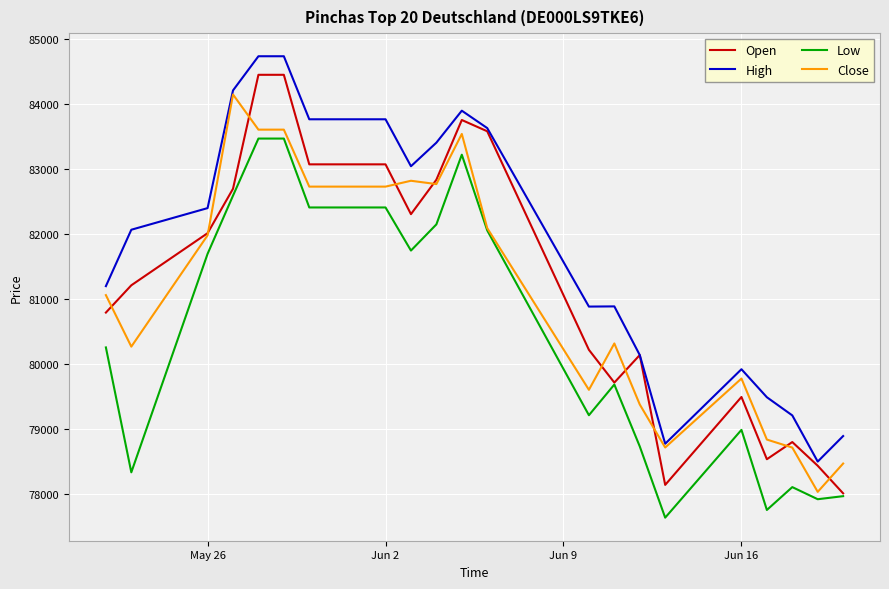

What is the maximum value for High?

84729